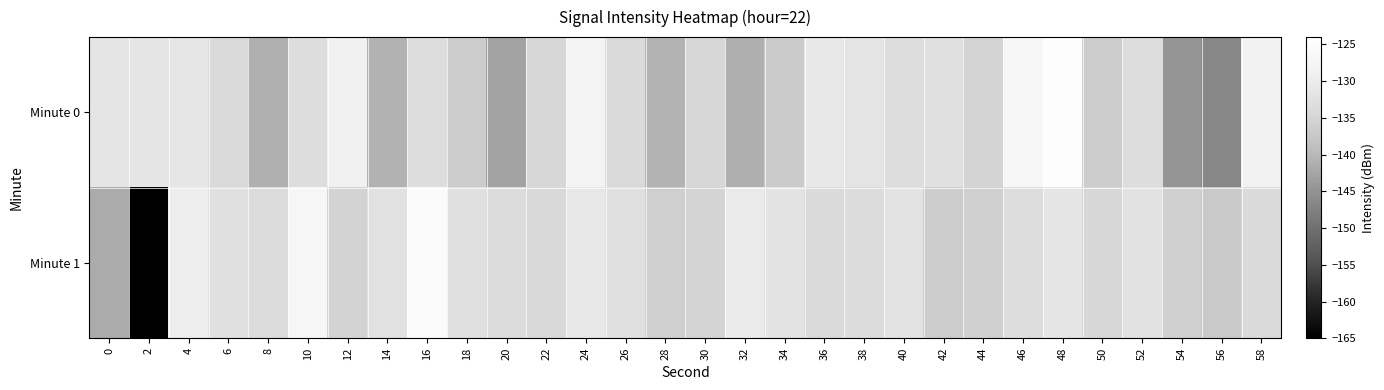

Between 4 and 34, which is larger?

4